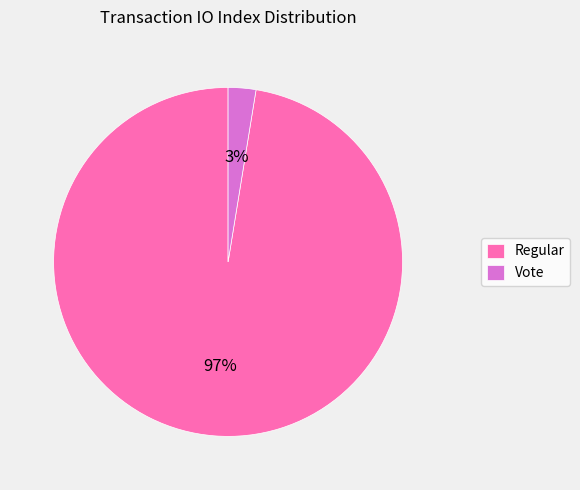

The Vote slice represents 3% of the pie. True or false?

True